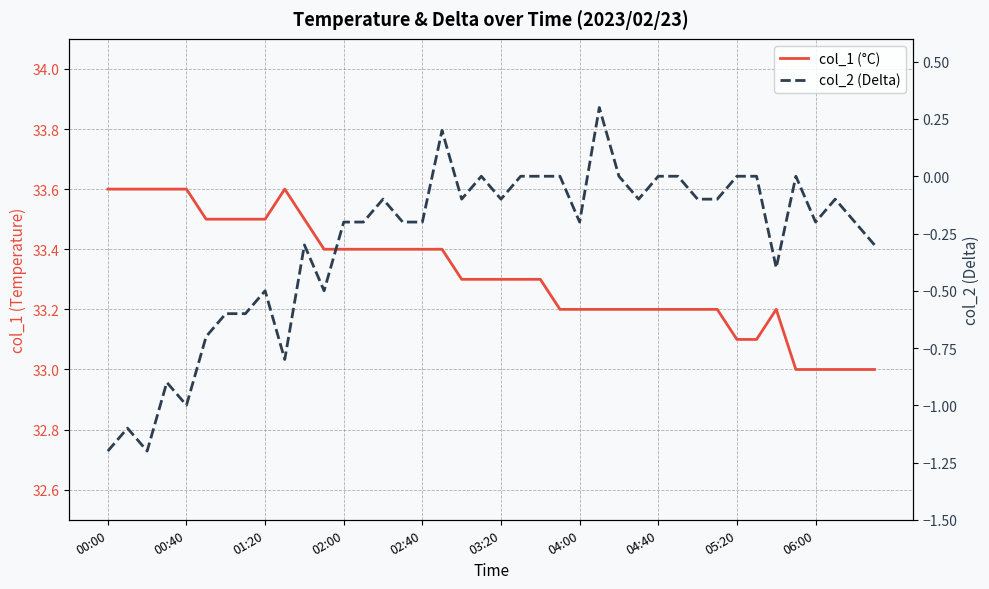

What are all the series names shown in the legend?

col_1 (°C), col_2 (Delta)